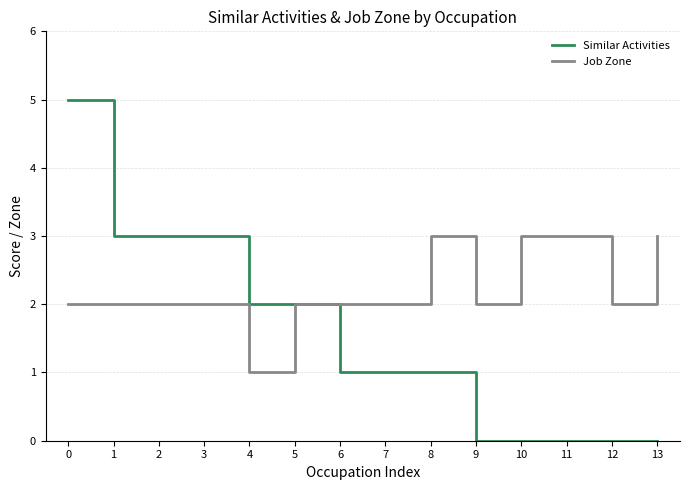

What is the average value of the Job Zone series?

2